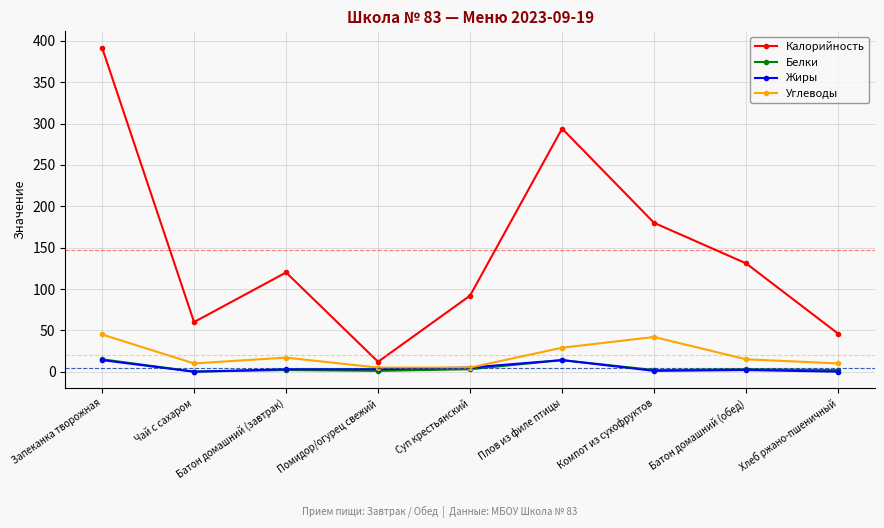

True or false: Калорийность has more than 2 interior local peaks.

False